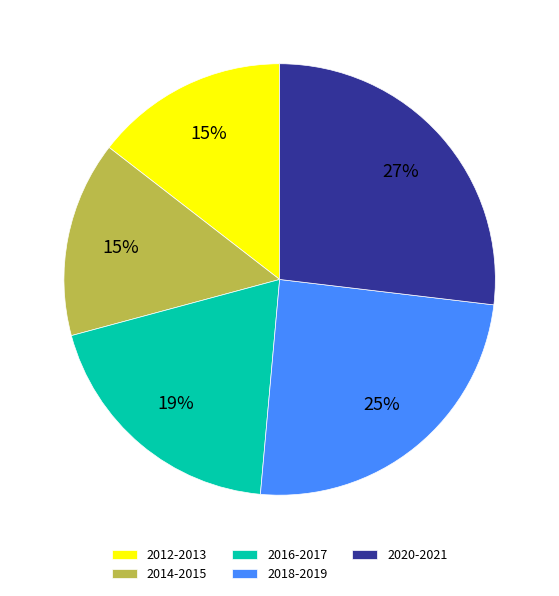

How many segments does this pie chart have?

5